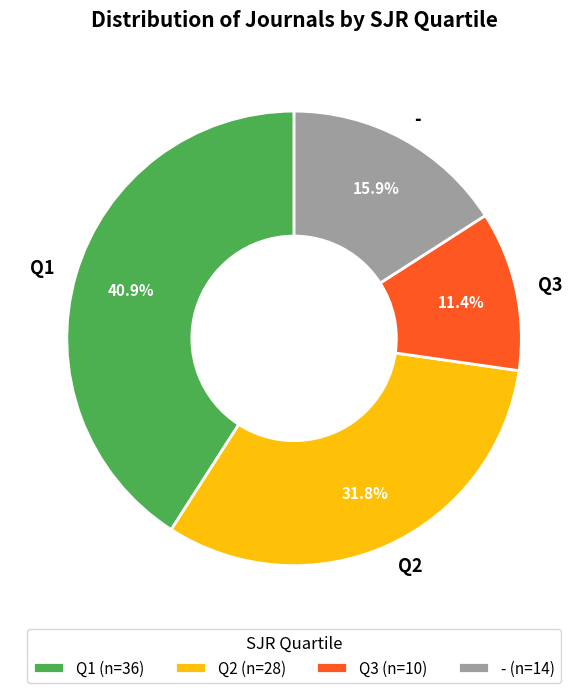

Is it true that Q1 is 56% of the pie?

False